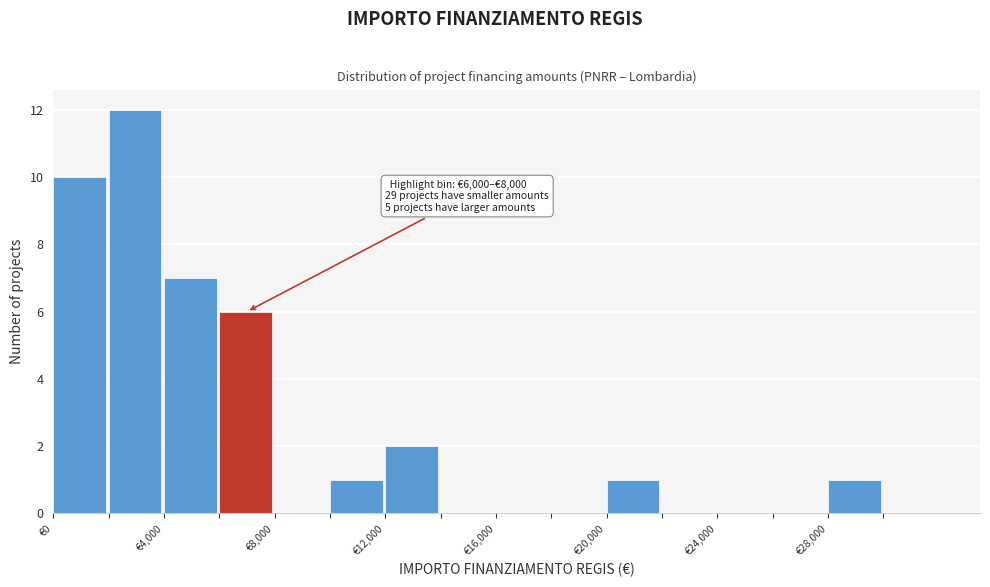

Which range on the x-axis has the tallest bar?

2000 to 4000